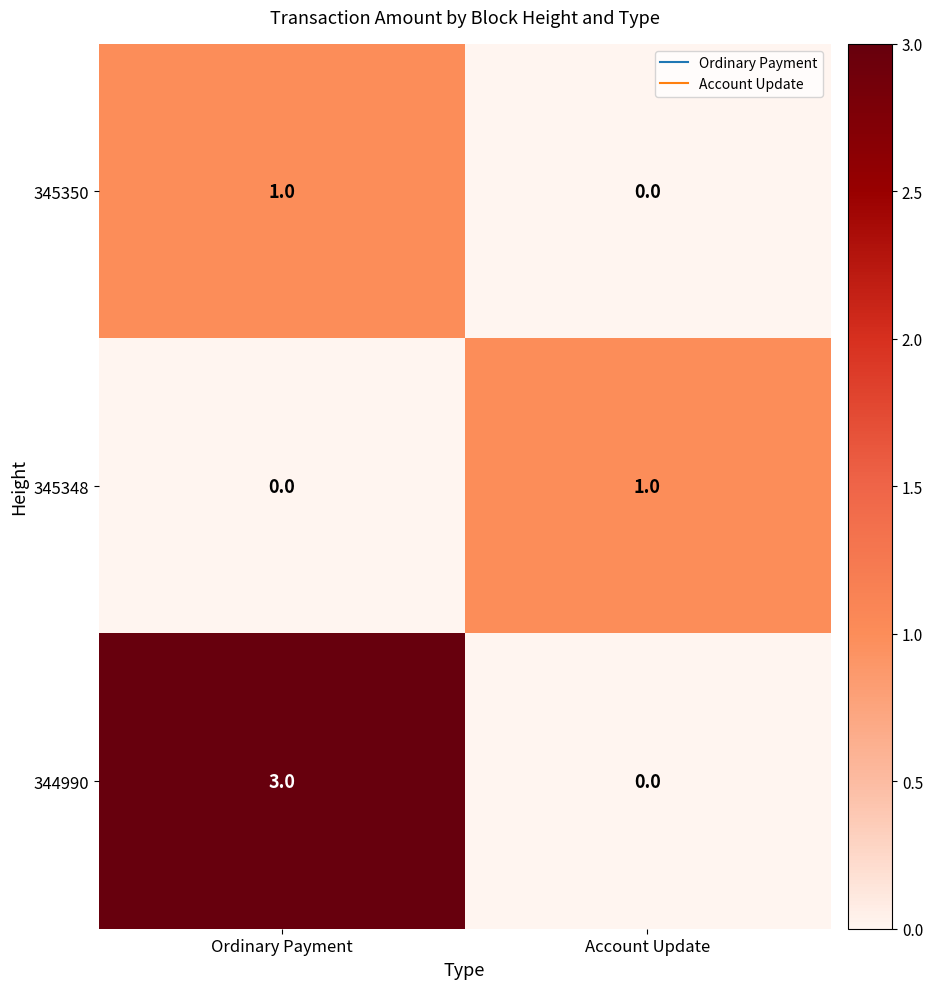

Which series changed the most between Ordinary Payment and Account Update?

344990